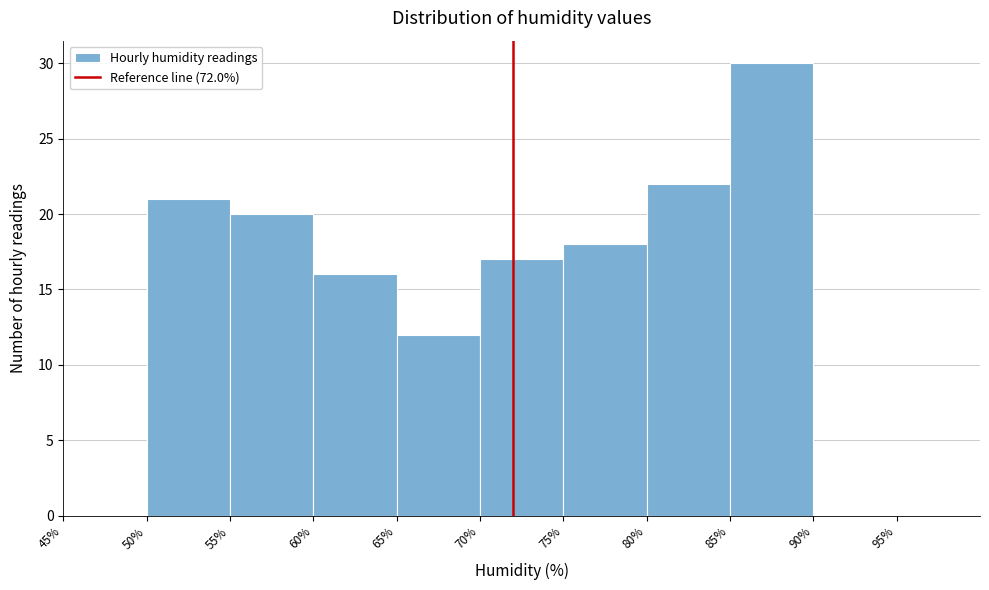

Reading left to right, transcribe this chart: for each bar, give the range it covers on the x-axis and its height. The values are not printed on the chart, so give them approximately, as read against the axis.

45% to 50%: 0
50% to 55%: 21
55% to 60%: 20
60% to 65%: 16
65% to 70%: 12
70% to 75%: 17
75% to 80%: 18
80% to 85%: 22
85% to 90%: 30
90% to 95%: 0